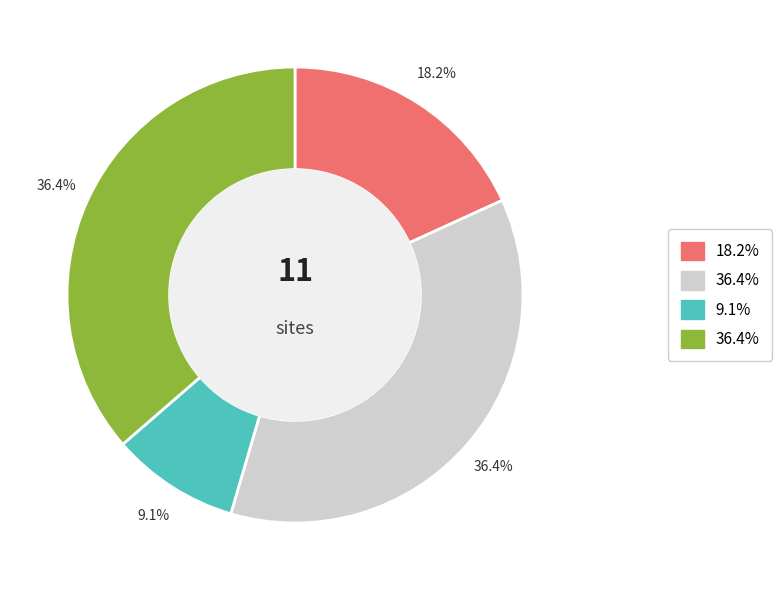

To the nearest percent, what is the difference between the largest and smallest slice percentages?

27%